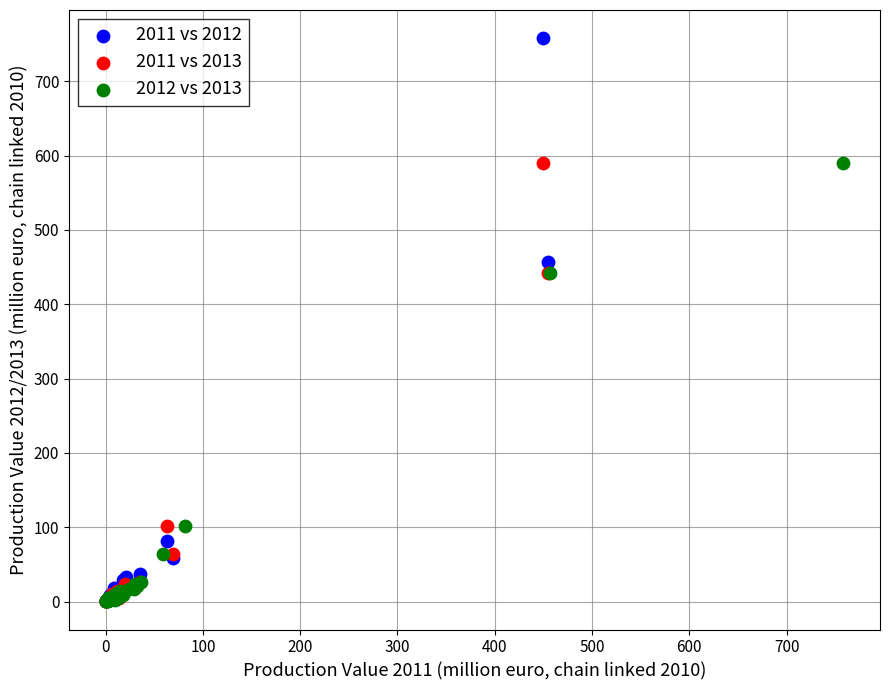

Which series reaches the maximum Y coordinate?

2011 vs 2012